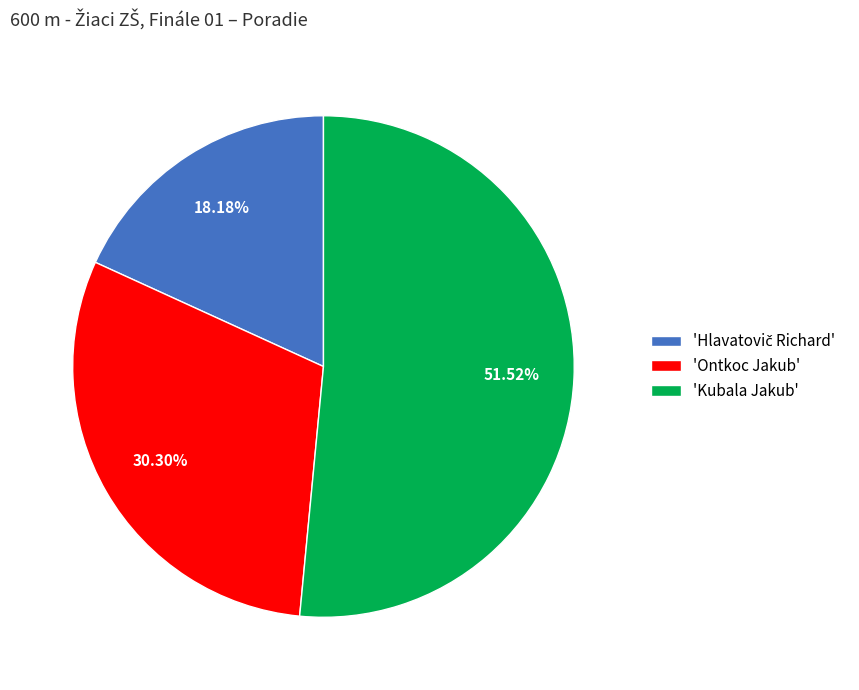

Which slice is the largest?

'Kubala Jakub'